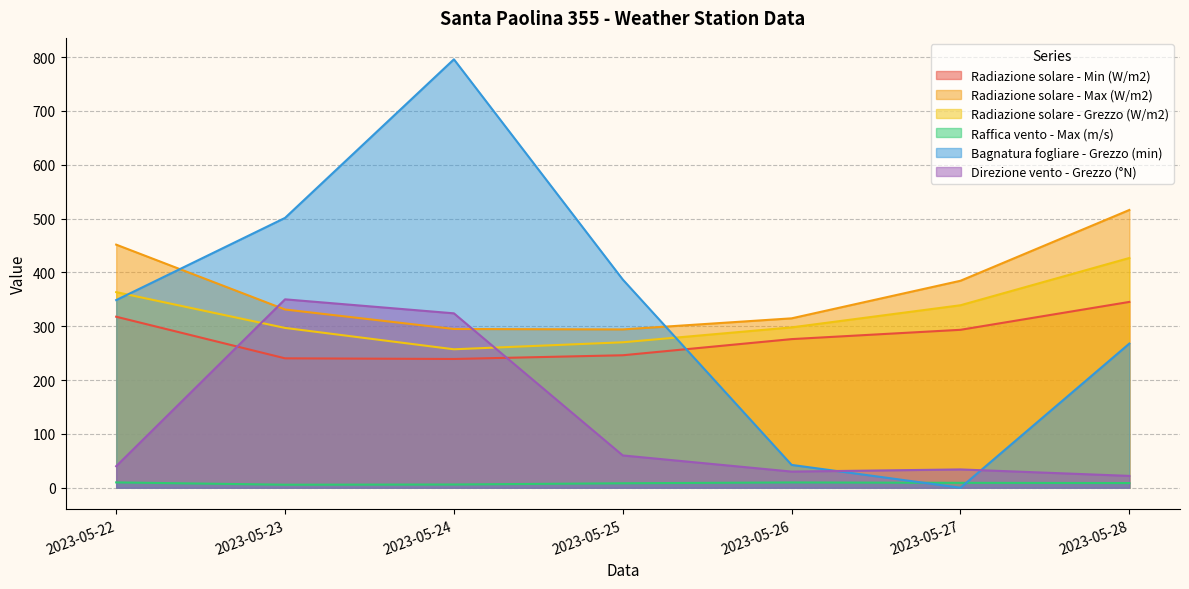

What is the difference between the second highest and second lowest values in the Raffica vento - Max (m/s) series?

3.8